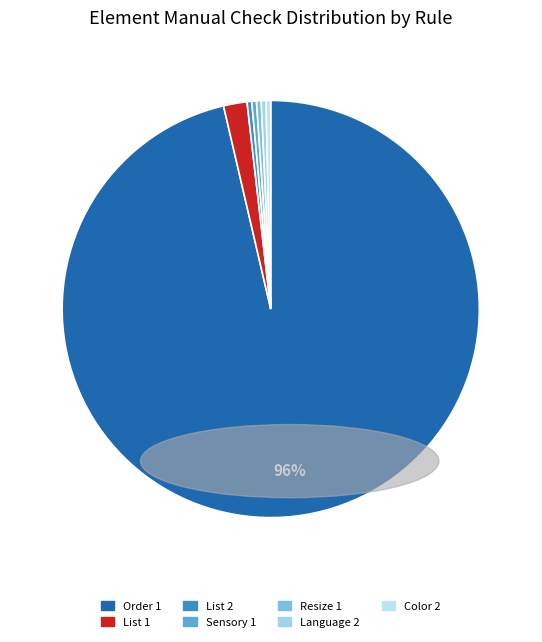

Is there any slice that represents more than half of the pie?

Yes